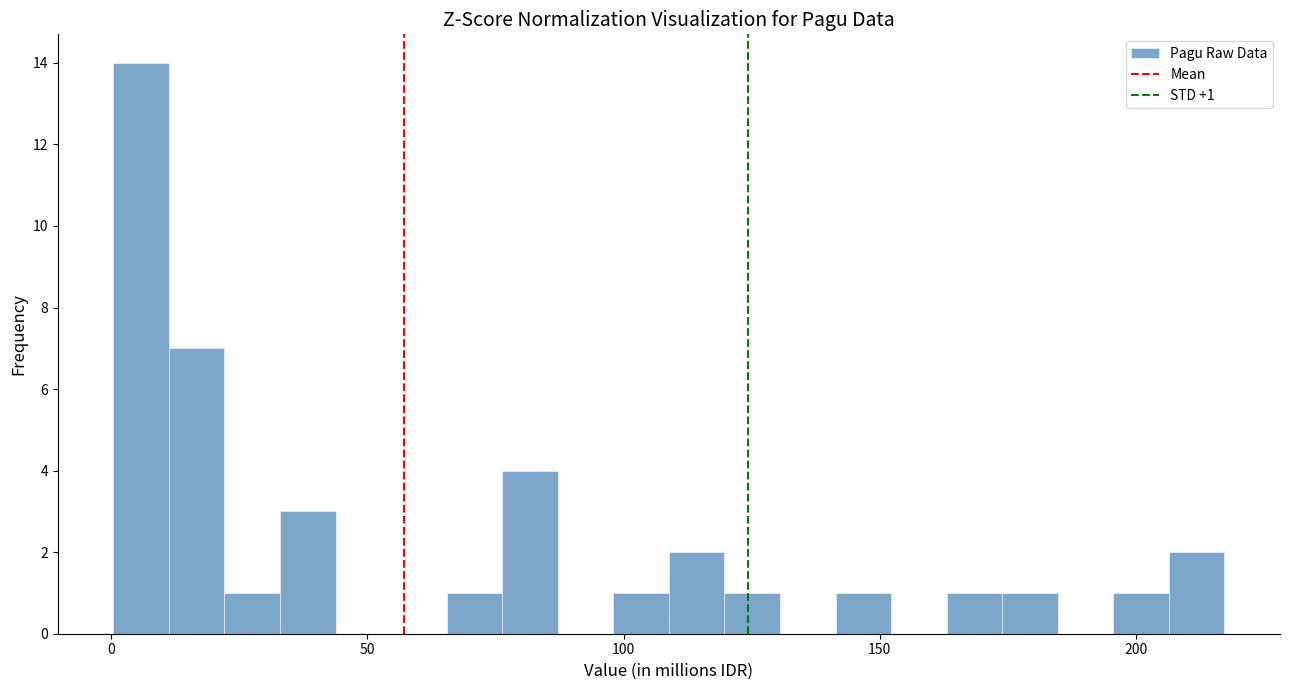

Read against the x-axis, roughly where is the centre of the tallest bar?

5